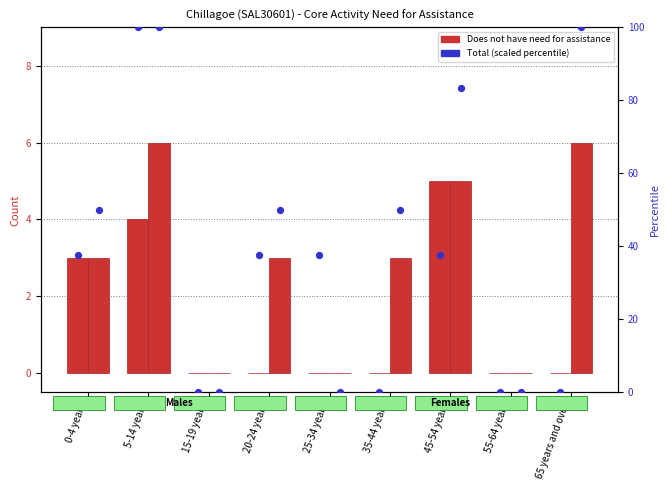

Is the value of Males - Total (percentile) at 65 years and over greater than the value of Females - Total (percentile) at 5-14 years?

No